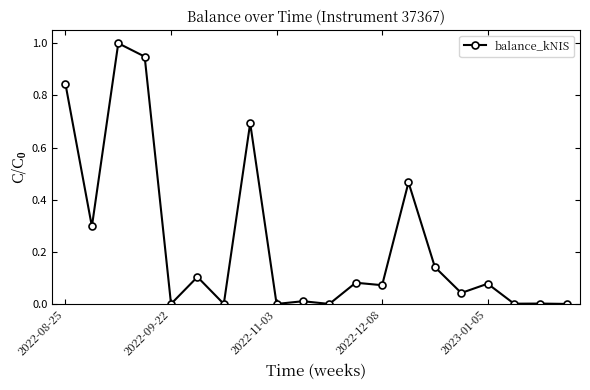

What is the difference between the maximum and minimum values?

1.0